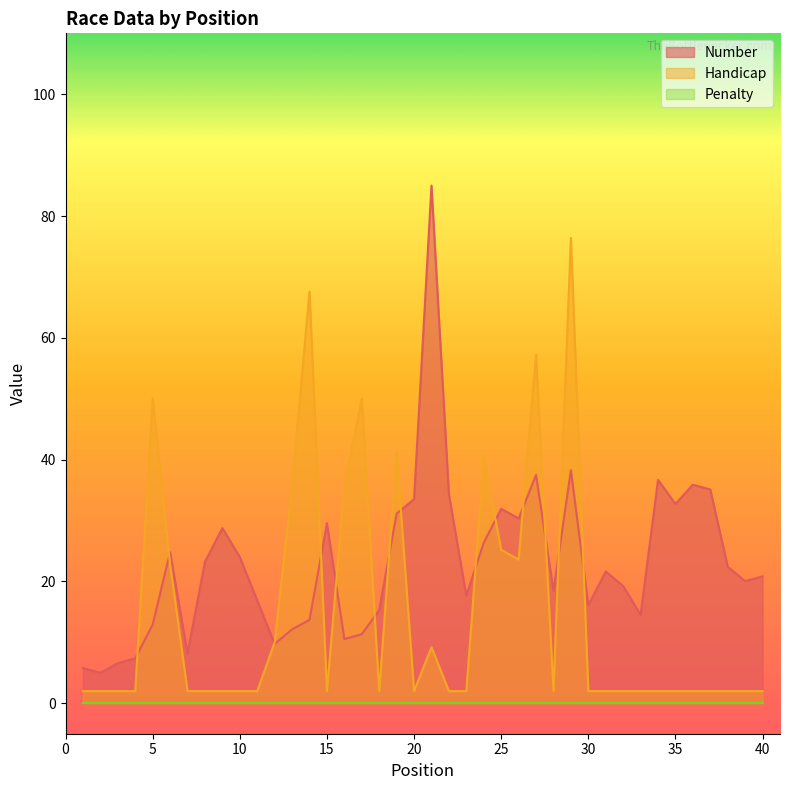

Which series has the widest spread of values?

Number